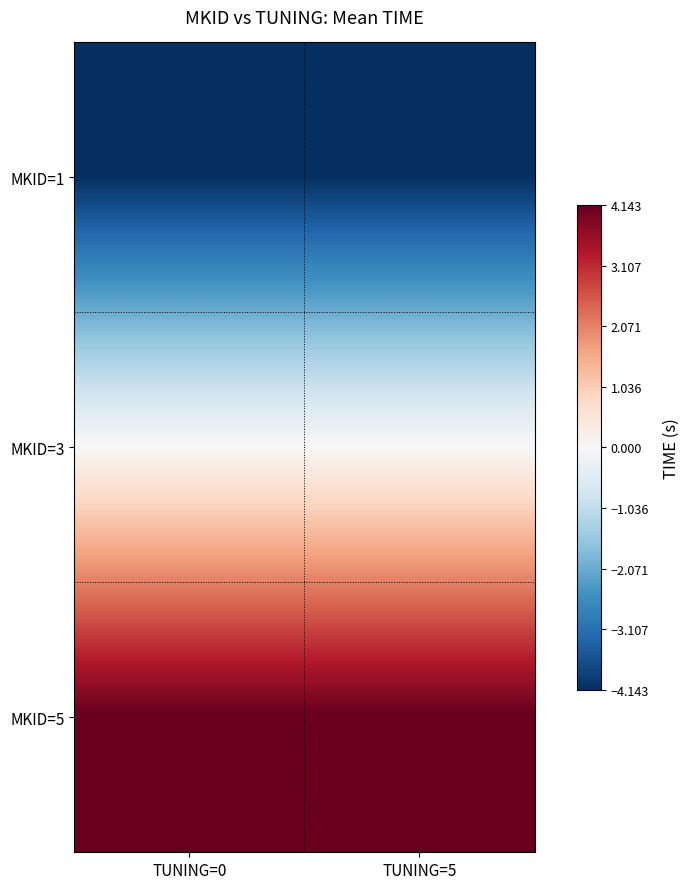

Reading right to left, transcribe all the data shown in this chart.

MKID=1: TUNING=5=-4.1	TUNING=0=-4.1
MKID=3: TUNING=5=0.0	TUNING=0=0.0
MKID=5: TUNING=5=4.1	TUNING=0=4.1